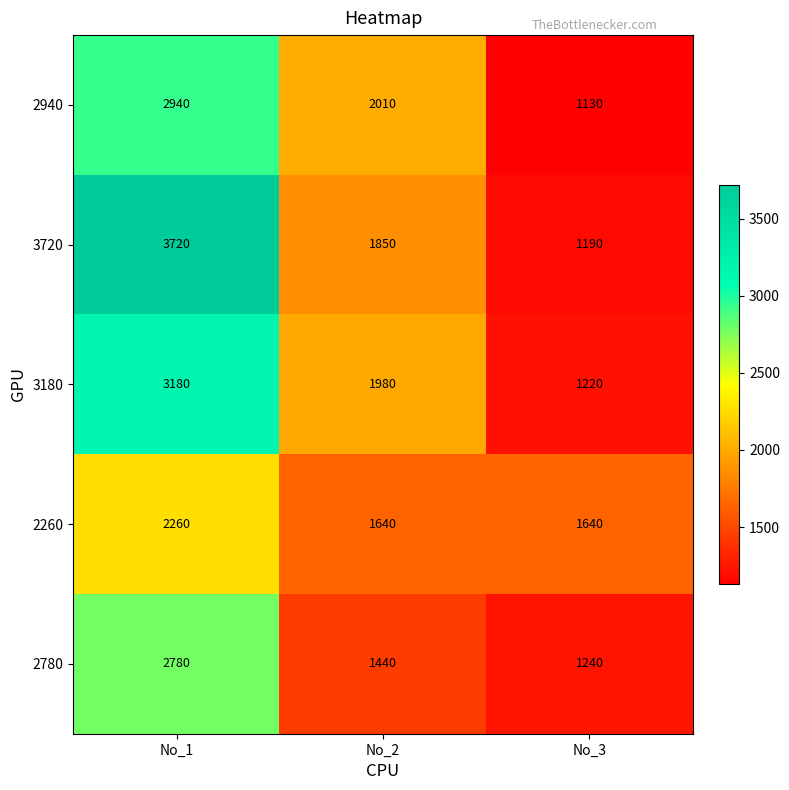

Count the number of data series in this chart.

5